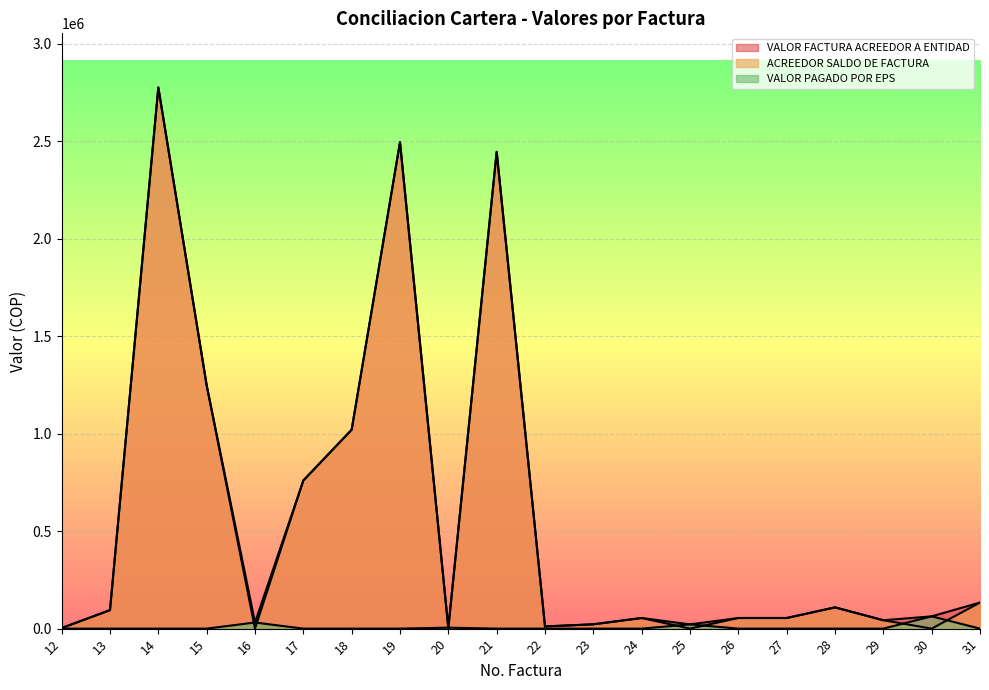

Which series has the widest spread of values?

ACREEDOR SALDO DE FACTURA